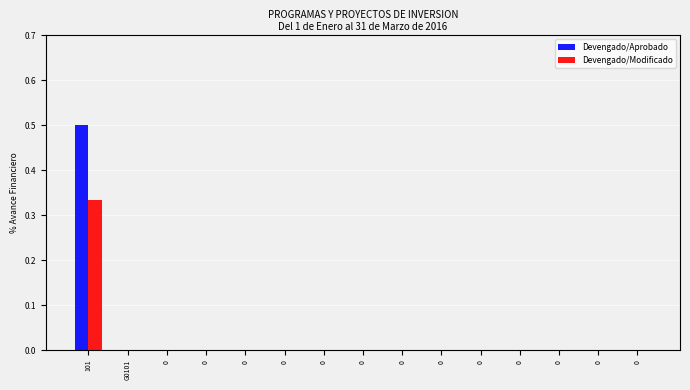

How many categories are shown in the chart?

15